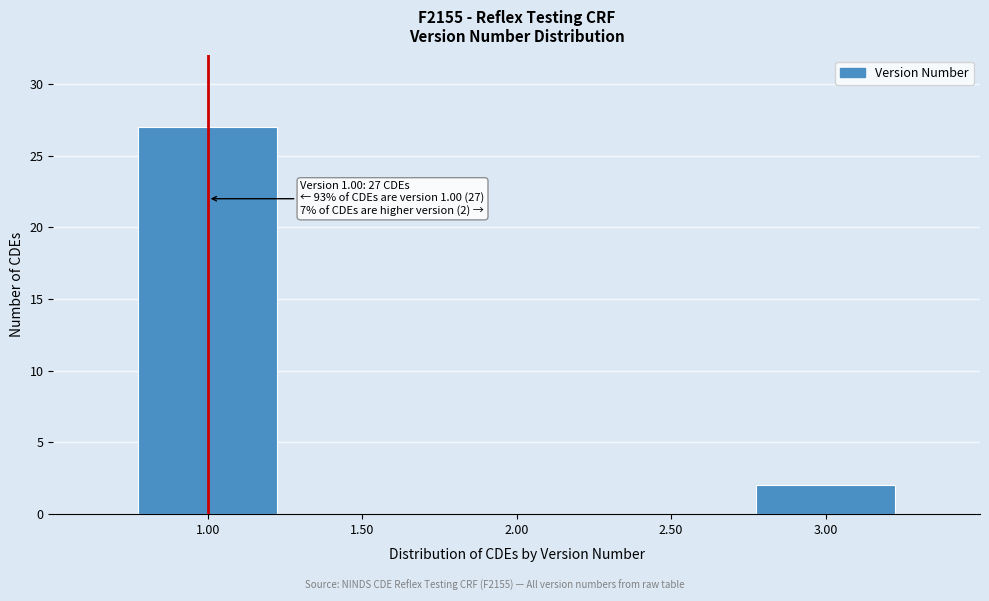

Reading left to right, extract all data points from this chart.

27	2